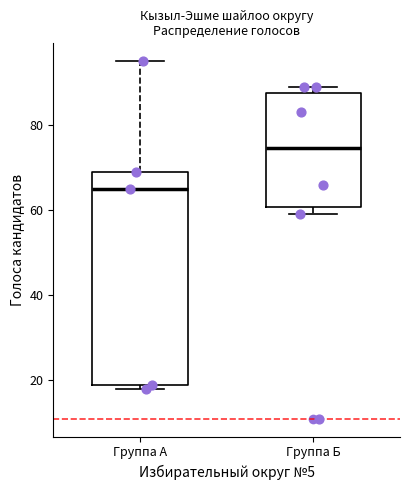

Which box's median line is the lowest?

Группа А